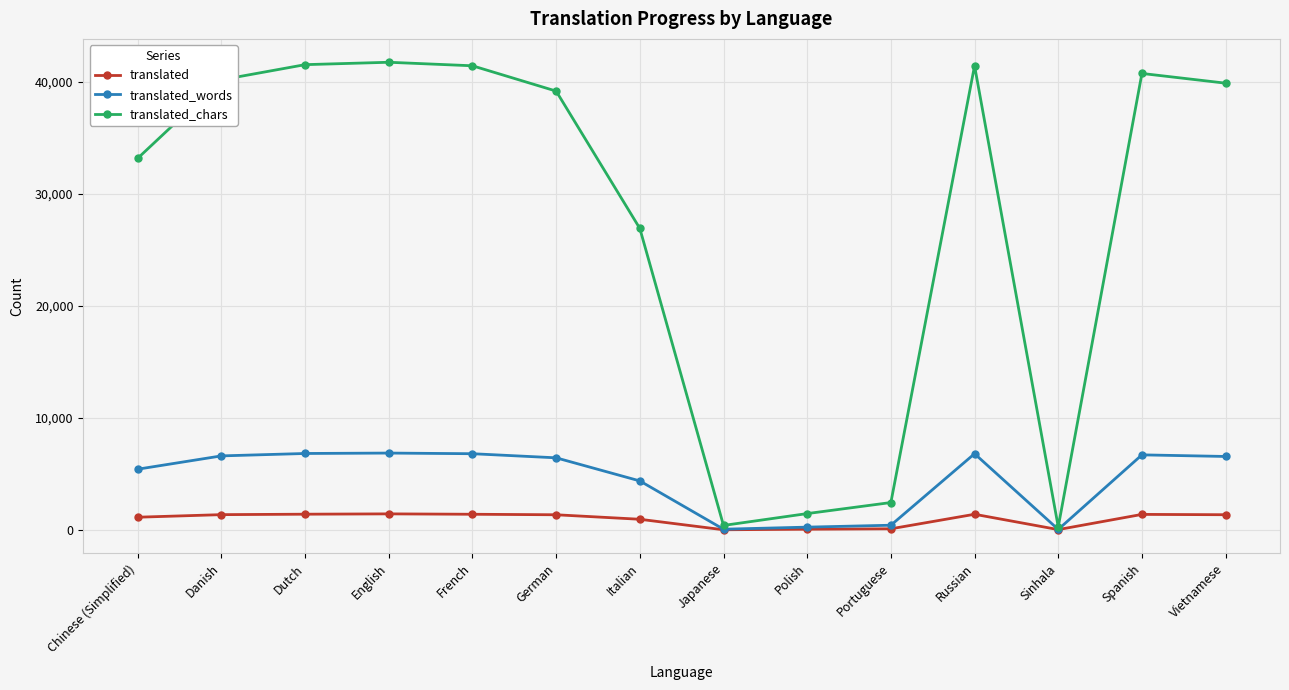

Which series has the largest range (max minus min)?

translated_chars